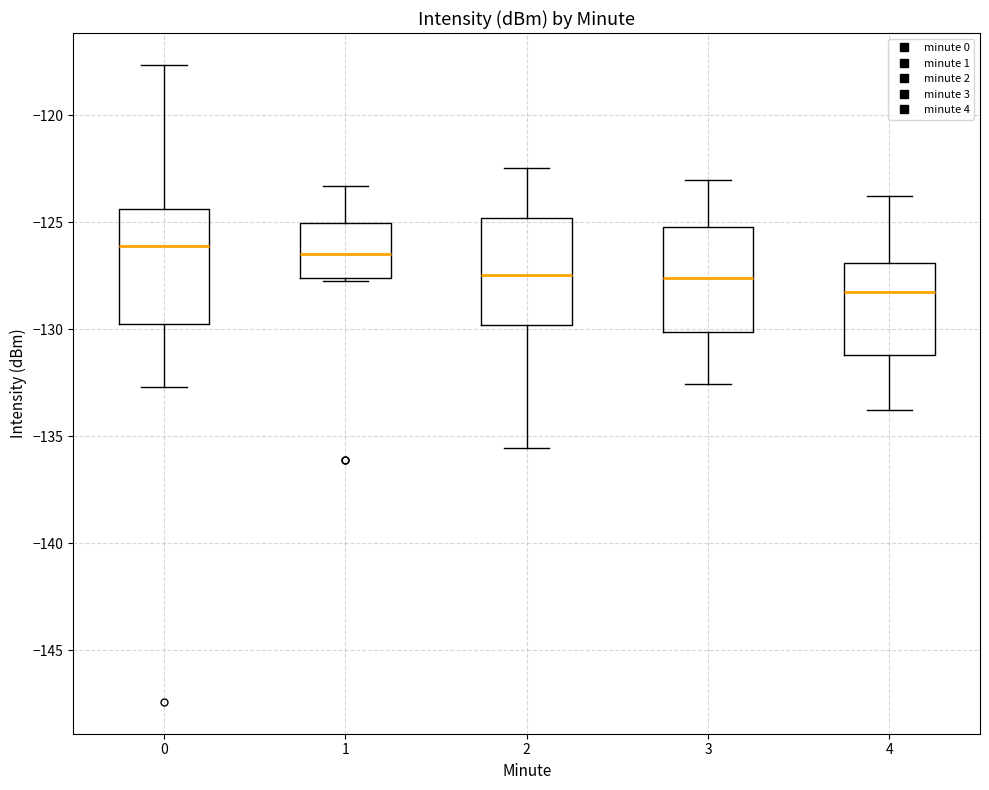

Where does the upper whisker of the box at x = 2 end on the y-axis? The values are not printed on the chart, so give them approximately, as read against the axis.

-122.5